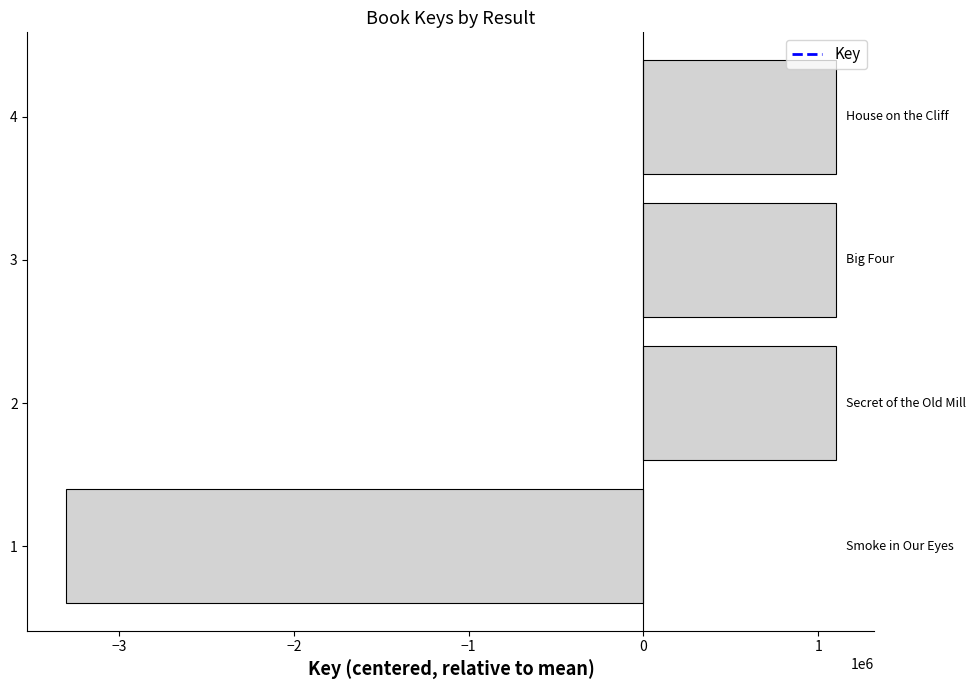

What is the change in value from 1 to 3?

+4407127.0